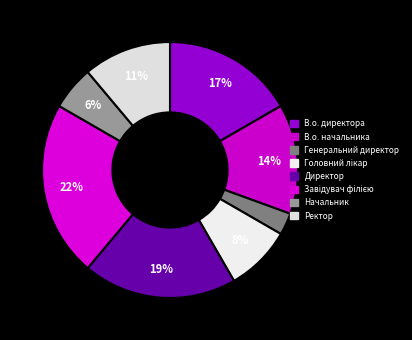

Is the sum of Начальник and Головний лікар greater than half?

No